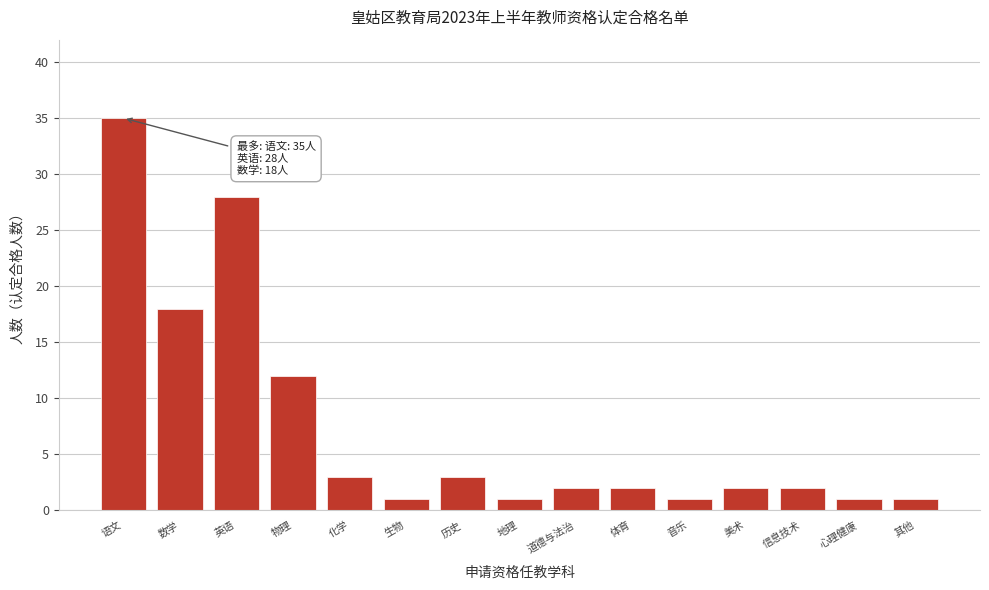

Reading left to right, extract all data points from this chart.

语文=35	数学=18	英语=28	物理=12	化学=3	生物=1	历史=3	地理=1	道德与法治=2	体育=2	音乐=1	美术=2	信息技术=2	心理健康=1	其他=1